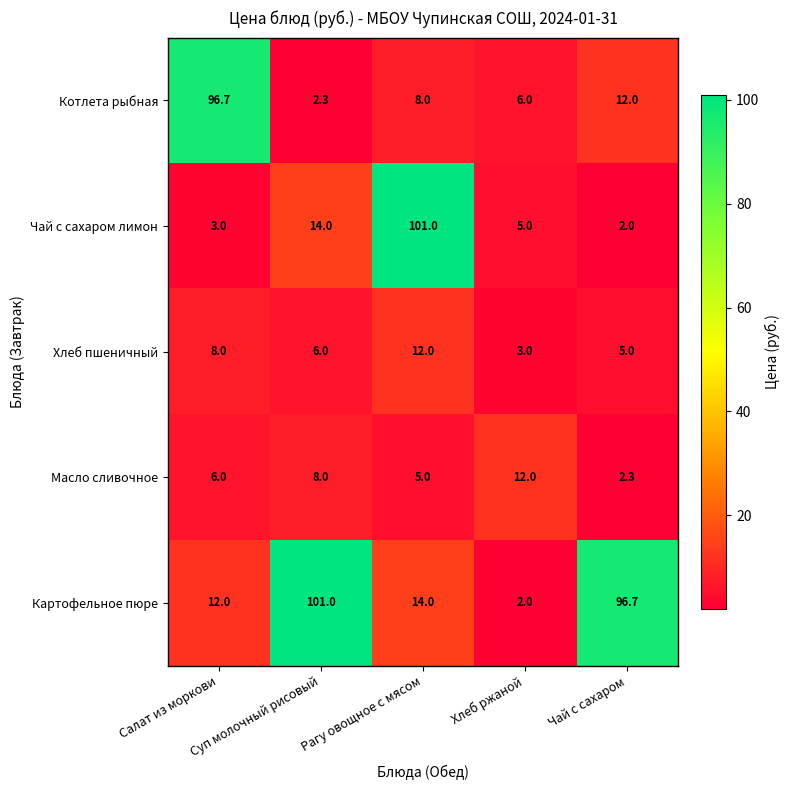

Is it true that Масло сливочное equals 2.9 at Суп молочный рисовый?

False